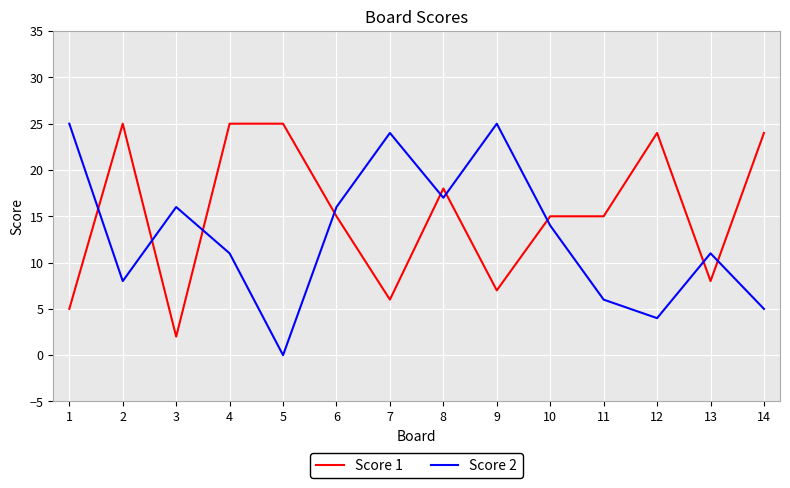

Rank the series at 13 from highest to lowest value.

Score 2, Score 1